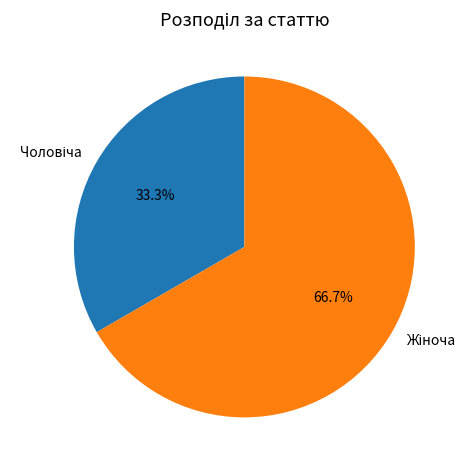

Is there a majority slice in this chart?

Yes